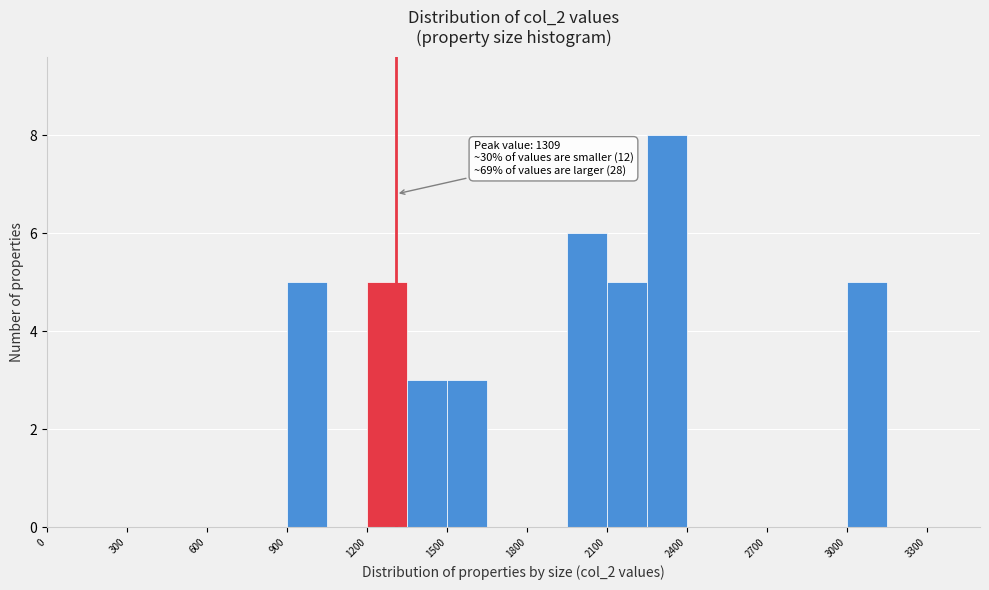

Read against the x-axis, roughly where is the centre of the tallest bar?

2350